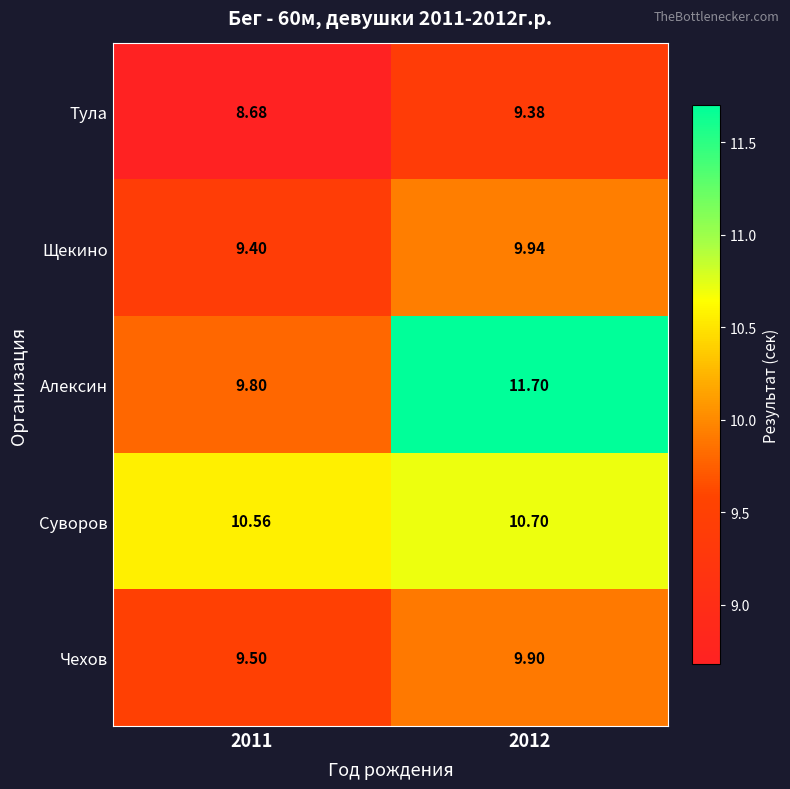

Which series changed the most between 2011 and 2012?

Алексин